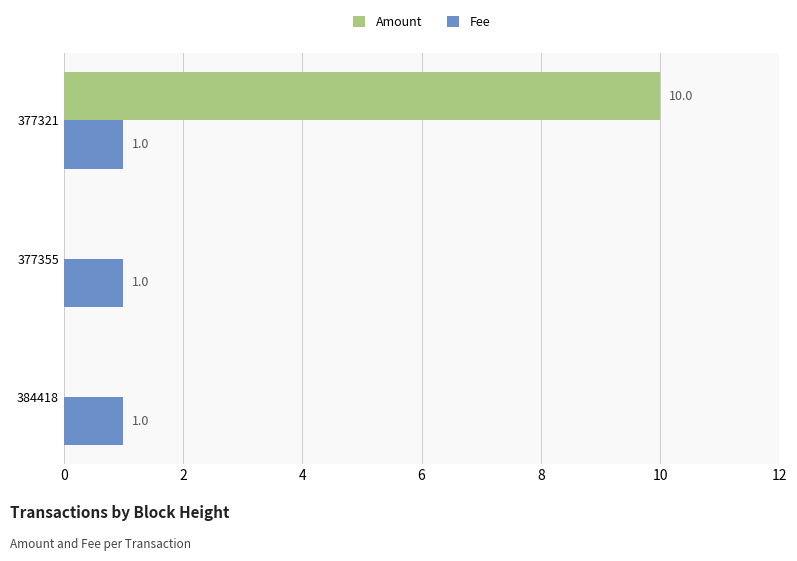

What are all the series names shown in the legend?

Amount, Fee